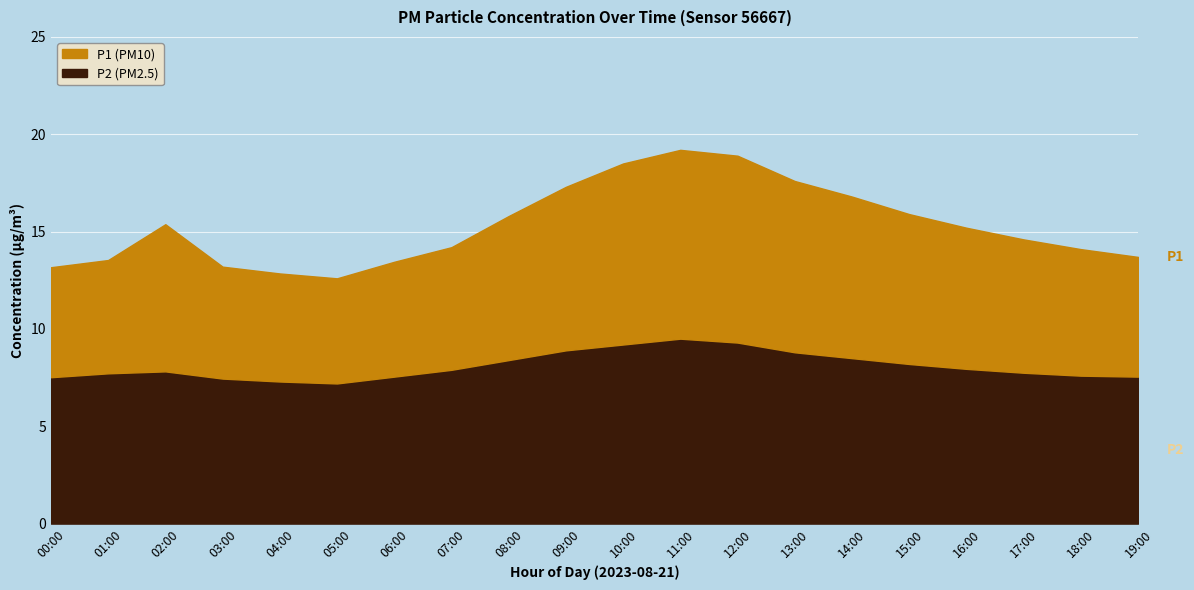

At how many categories does at least one series exceed 9?

20